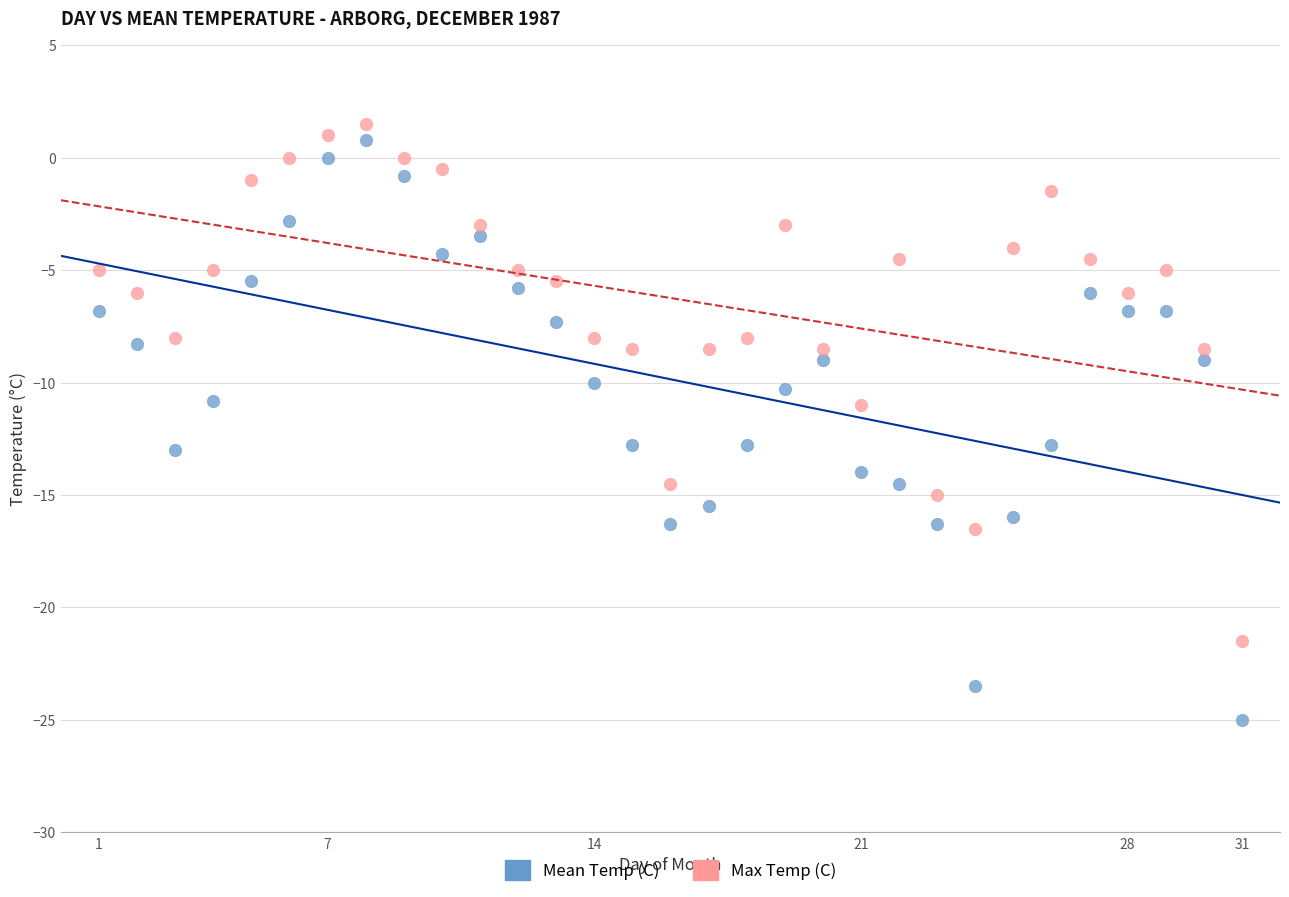

Which series has the largest Y range (max minus min)?

Mean Temp (C)